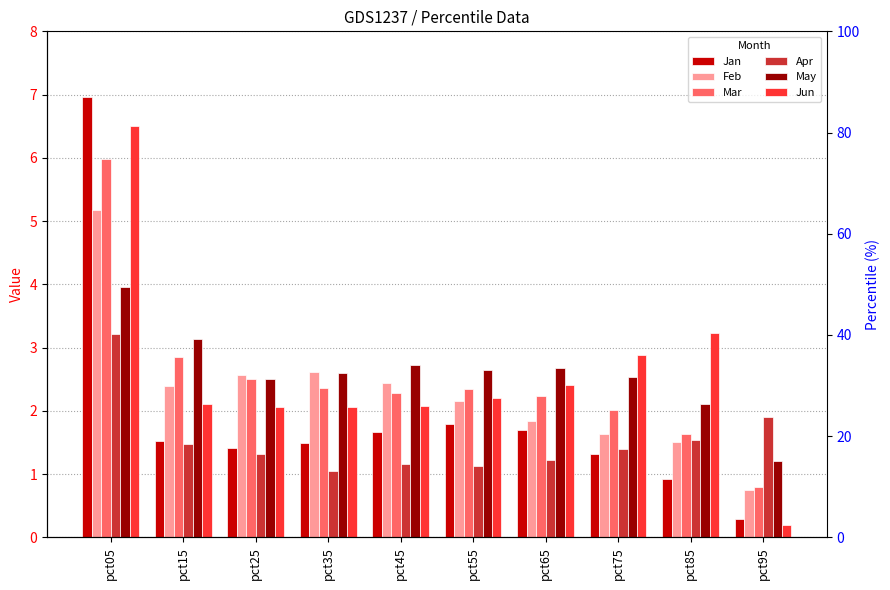

What is the minimum value for Jan?

0.3